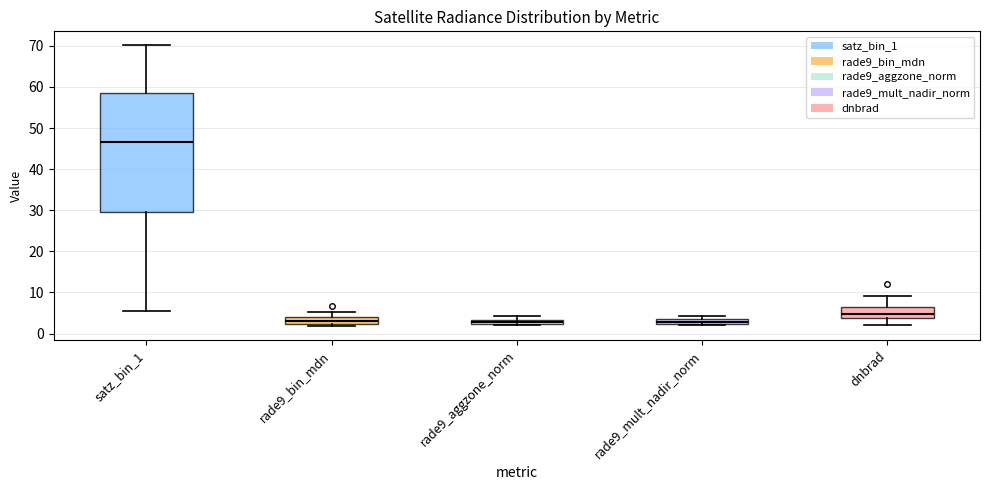

Where is the lower edge of the box for rade9_mult_nadir_norm on the y-axis? The values are not printed on the chart, so give them approximately, as read against the axis.

2